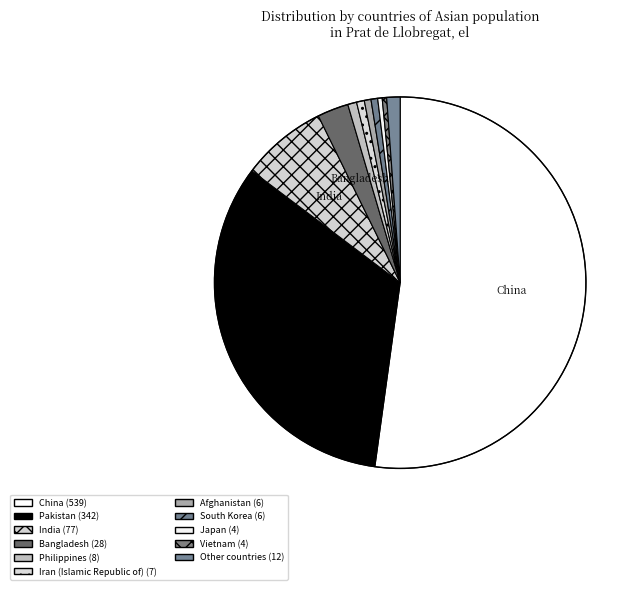

Is there a majority slice in this chart?

Yes